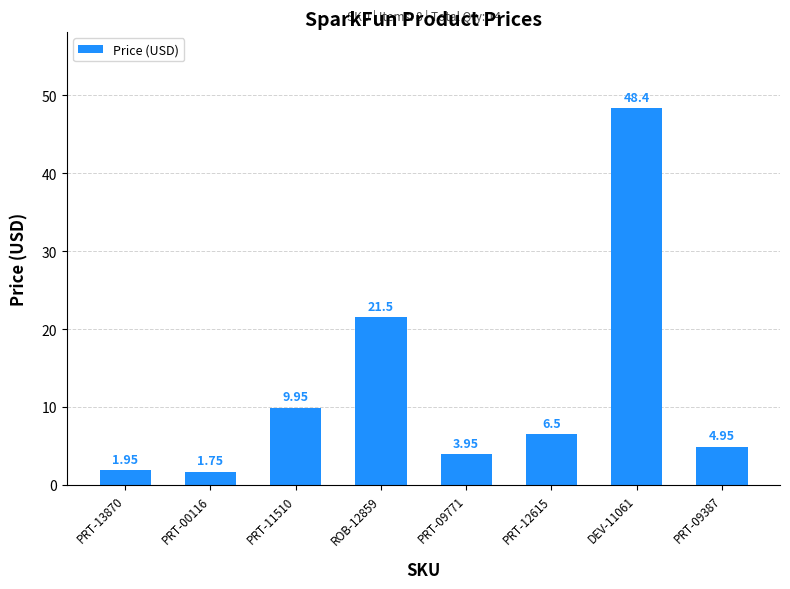

Approximately how many times larger is the value at PRT-11510 compared to PRT-12615?

1.5